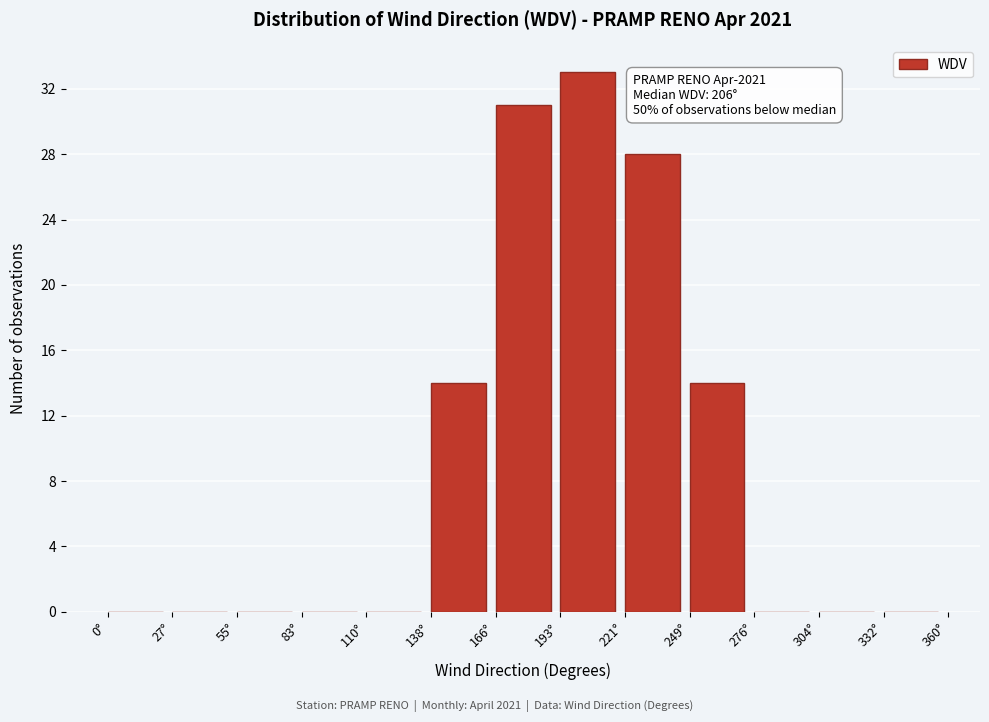

Which range on the x-axis has the tallest bar?

195 to 220